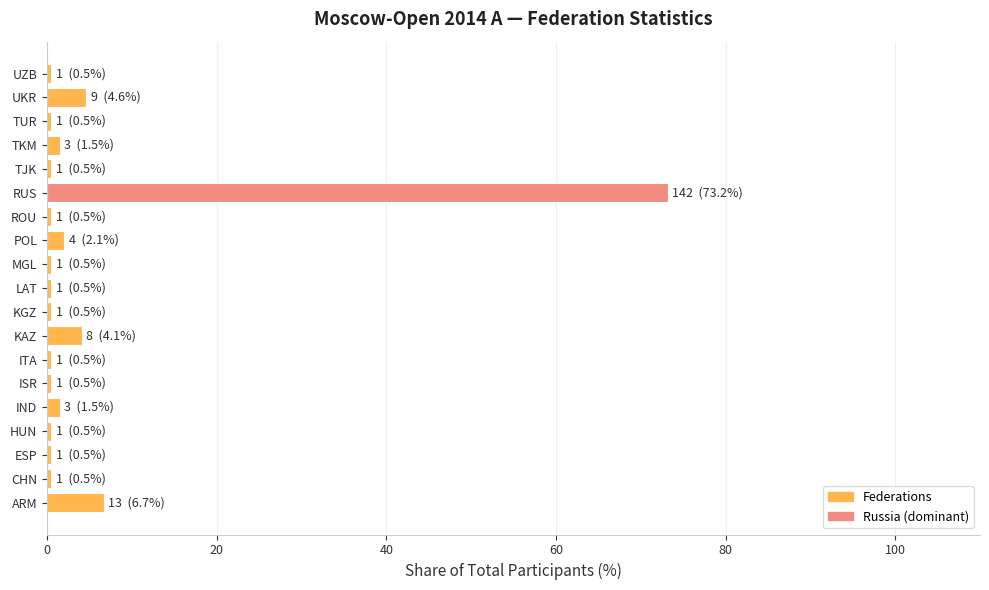

What is the maximum value shown in the chart?

73.2